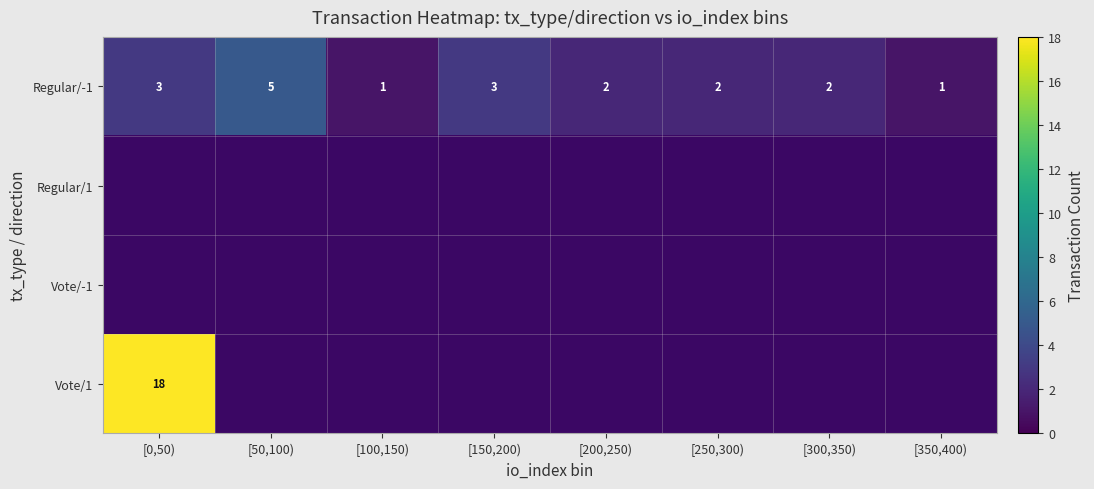

What is the smallest value displayed?

1.0